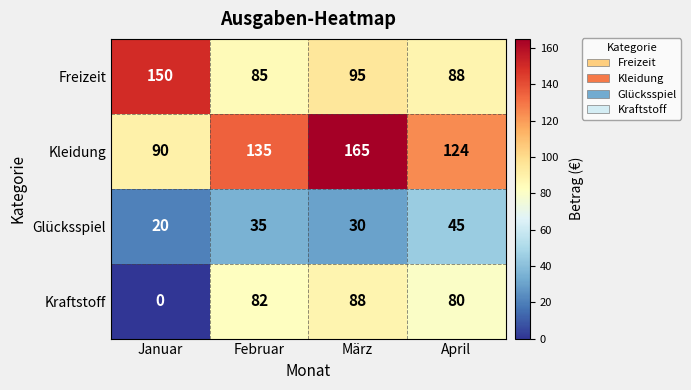

Rank the series by their maximum value, from highest to lowest.

Kleidung, Freizeit, Kraftstoff, Glücksspiel